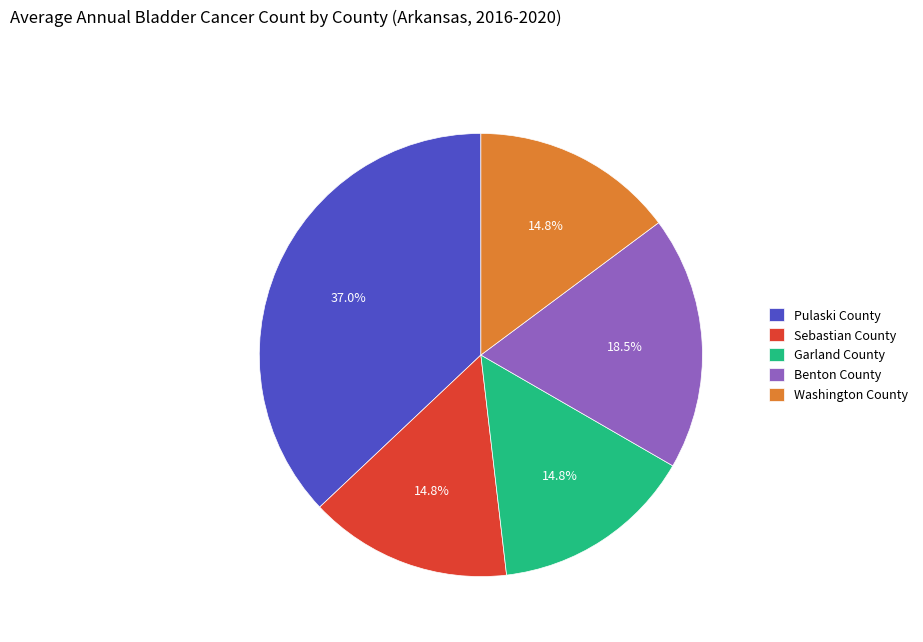

What percentage is NOT represented by Pulaski County?

63.0%